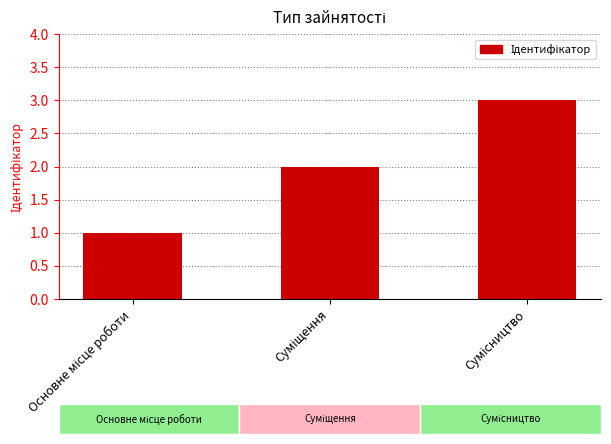

Reading left to right, list all the values displayed in this chart.

1	2	3